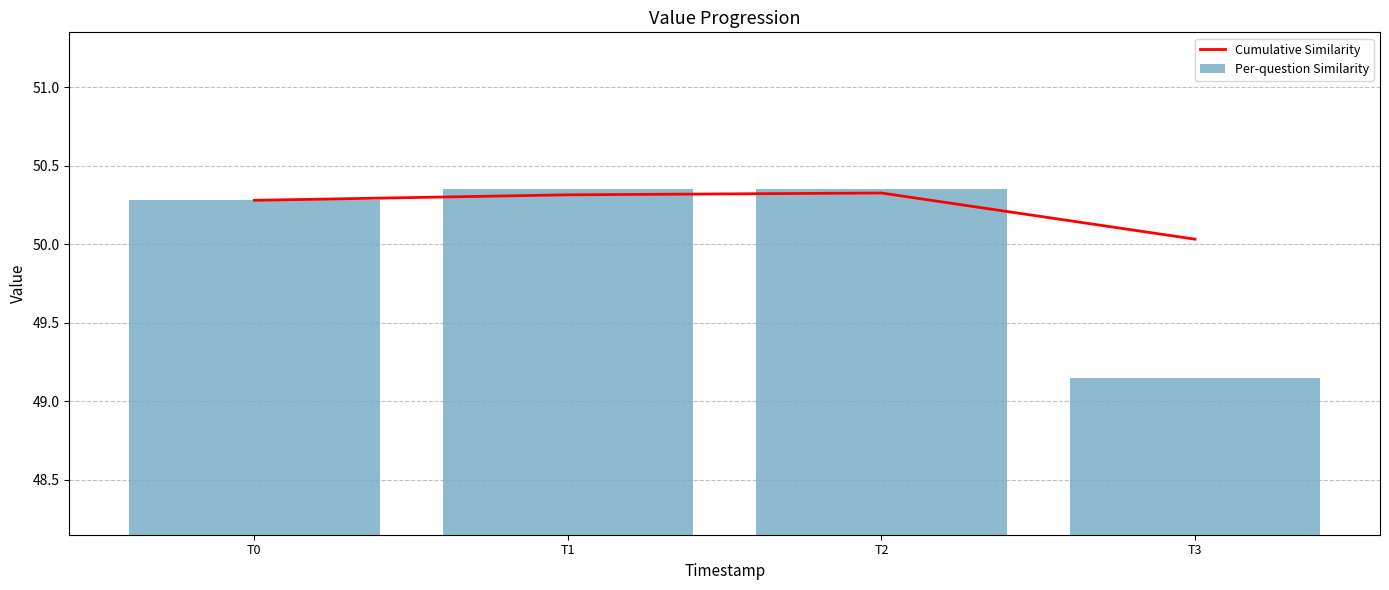

What is the value of the Cumulative Similarity bar at the 1st from the left?

50.3